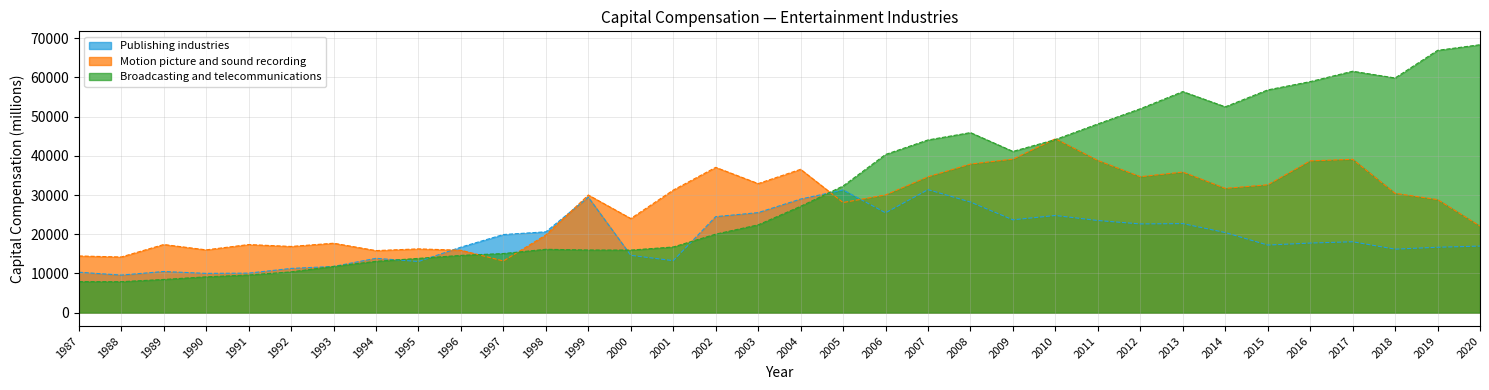

Rank the categories by Publishing industries value from lowest to highest.

1988, 1990, 1991, 1987, 1989, 1992, 1993, 1995, 2001, 1994, 2000, 2018, 2019, 1996, 2020, 2015, 2016, 2017, 1997, 2014, 1998, 2012, 2013, 2011, 2009, 2002, 2010, 2006, 2003, 2008, 2004, 1999, 2005, 2007